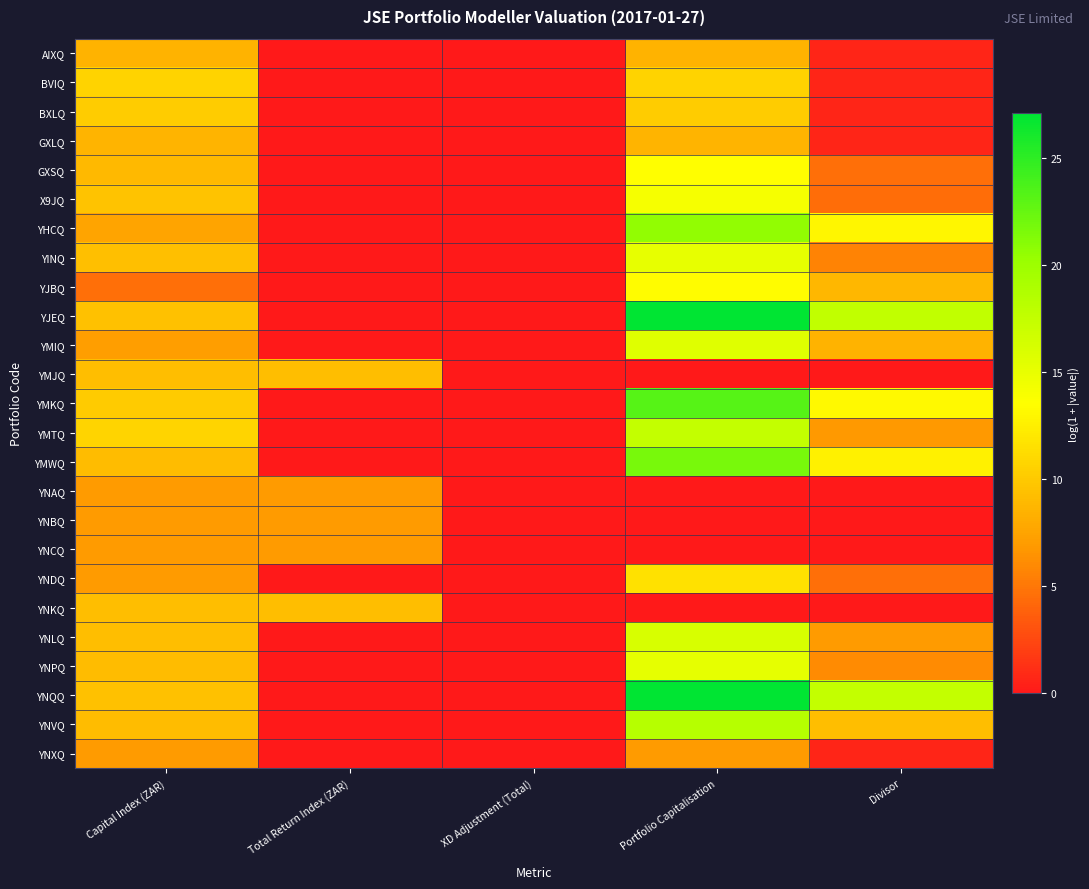

At which category is the sum across all series the highest?

Portfolio Capitalisation